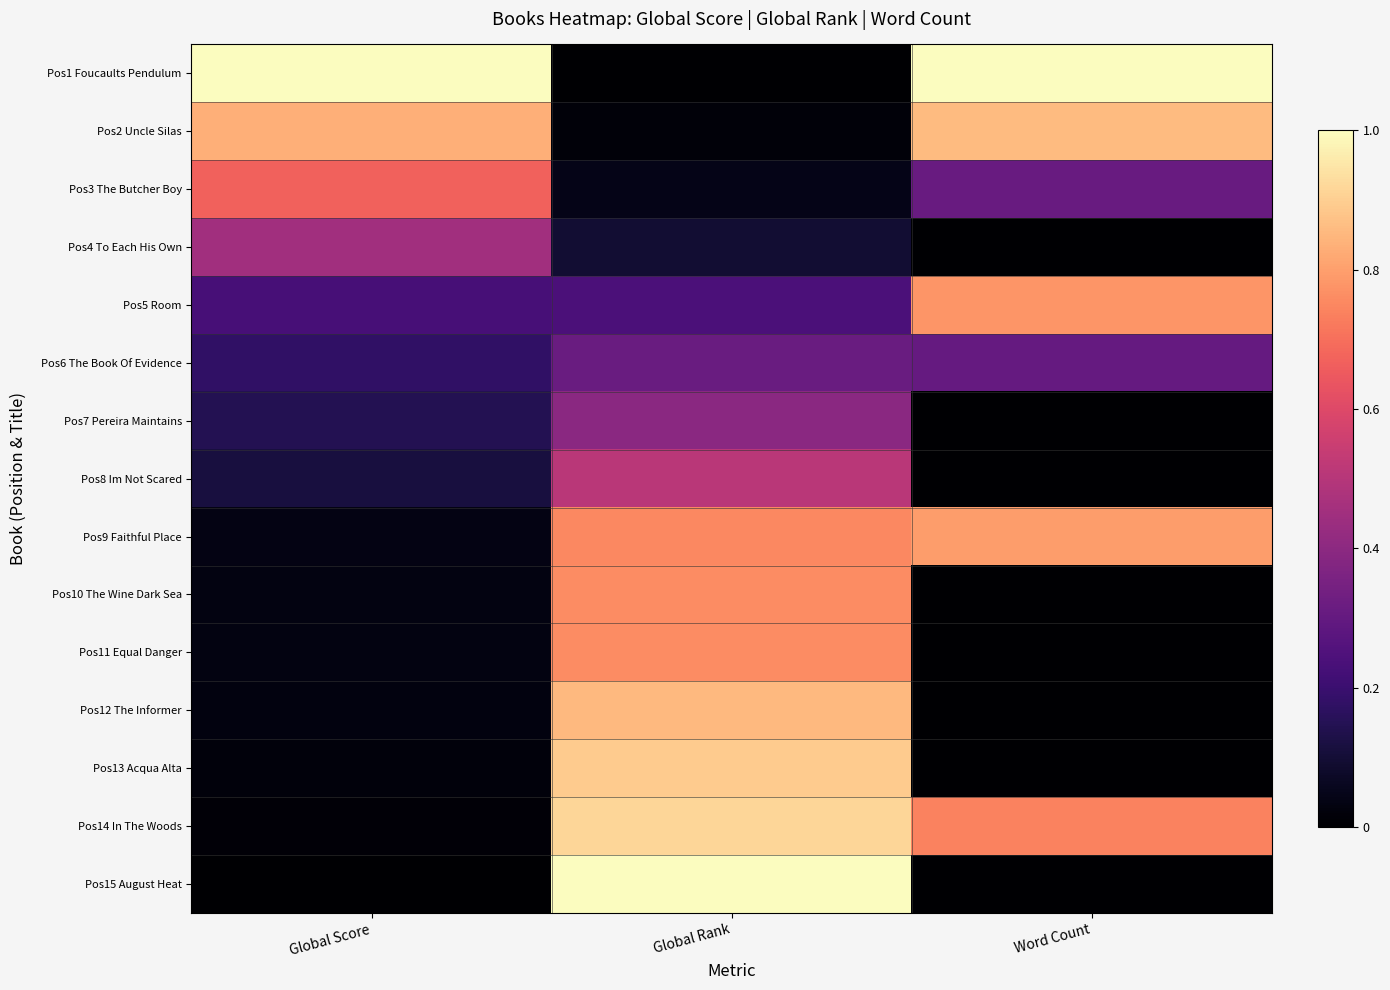

Rank the series by their maximum value, from highest to lowest.

Pos1 Foucaults Pendulum, Pos15 August Heat, Pos14 In The Woods, Pos13 Acqua Alta, Pos2 Uncle Silas, Pos12 The Informer, Pos9 Faithful Place, Pos5 Room, Pos10 The Wine Dark Sea, Pos11 Equal Danger, Pos3 The Butcher Boy, Pos8 Im Not Scared, Pos4 To Each His Own, Pos7 Pereira Maintains, Pos6 The Book Of Evidence